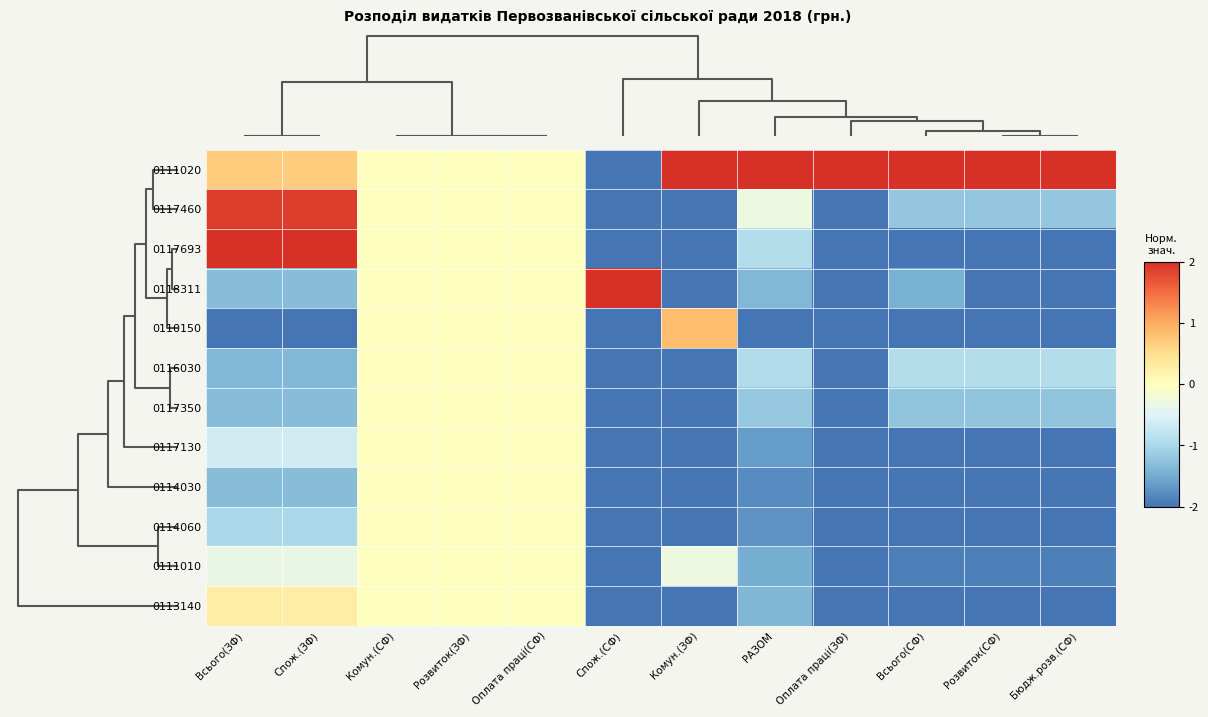

At Оплата праці(СФ), list the series in order from smallest to largest.

0111020, 0117460, 0117693, 0118311, 0110150, 0116030, 0117350, 0117130, 0114030, 0114060, 0111010, 0113140